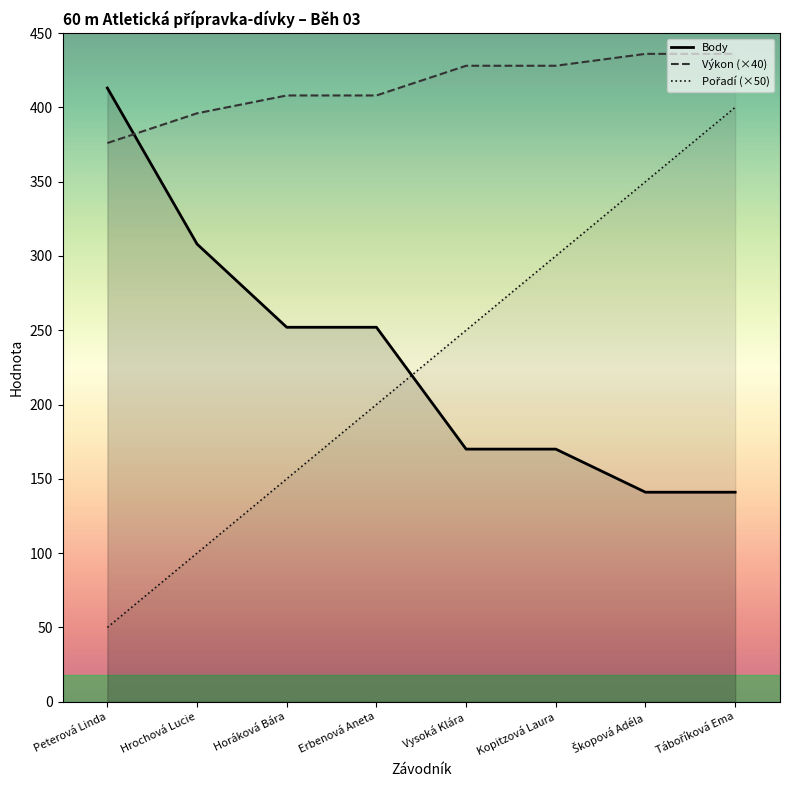

What position from the right is Kopitzová Laura?

3